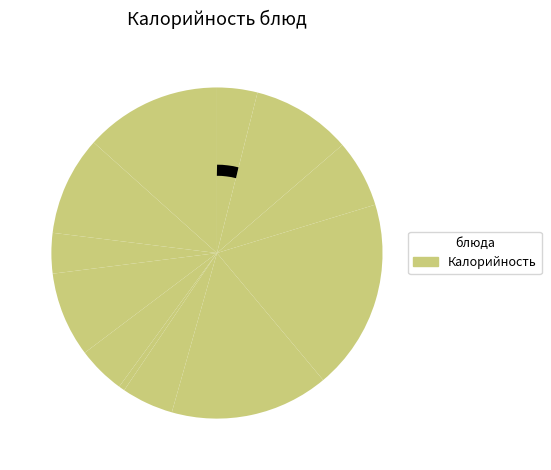

How many segments does this pie chart have?

12